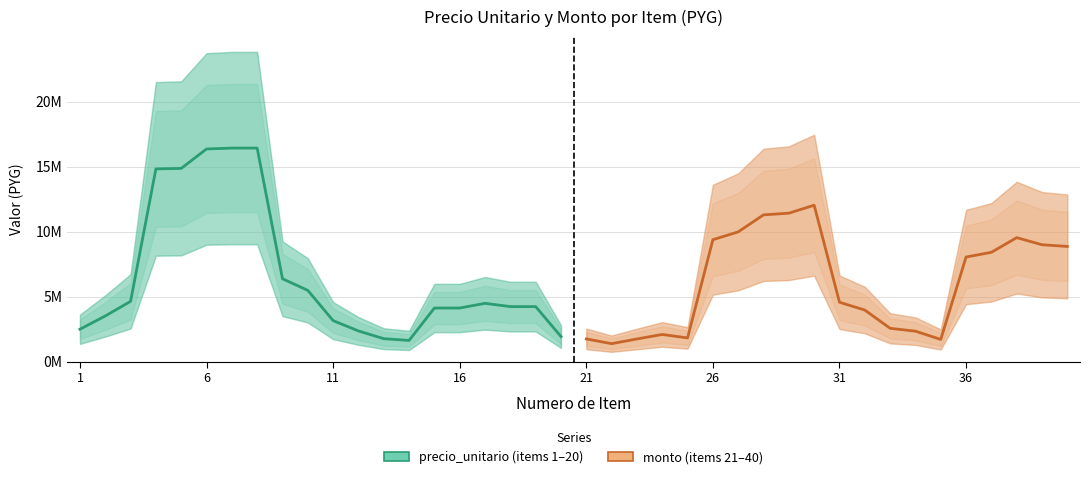

What is the average value of the precio_unitario series?

6680000.2